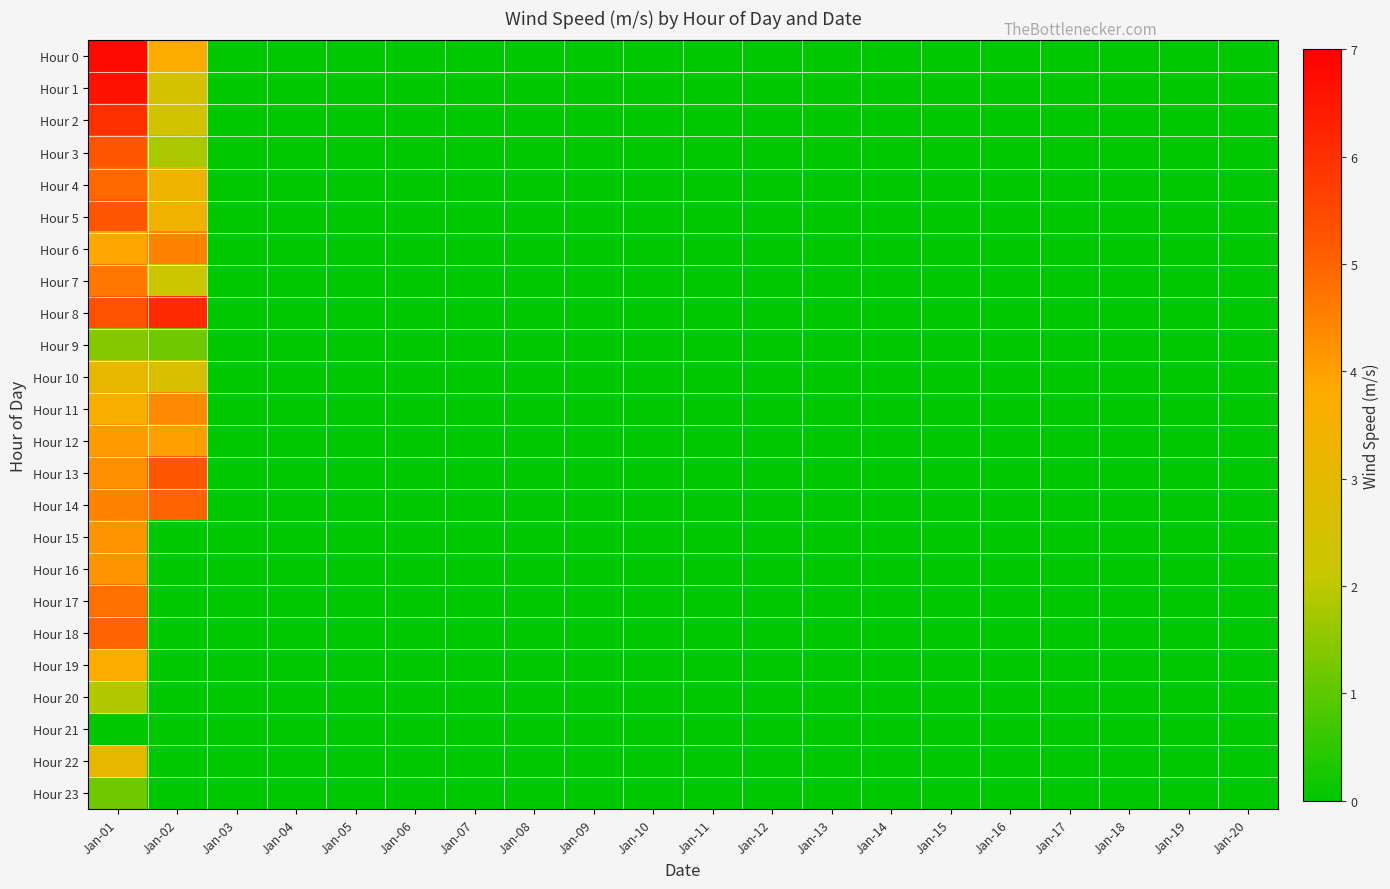

Reading left to right, extract all data points from this chart.

Hour 0: Jan-01=6.8	Jan-02=3.8	Jan-03=0.0	Jan-04=0.0	Jan-05=0.0	Jan-06=0.0	Jan-07=0.0	Jan-08=0.0	Jan-09=0.0	Jan-10=0.0	Jan-11=0.0	Jan-12=0.0	Jan-13=0.0	Jan-14=0.0	Jan-15=0.0	Jan-16=0.0	Jan-17=0.0	Jan-18=0.0	Jan-19=0.0	Jan-20=0.0
Hour 1: Jan-01=6.6	Jan-02=2.5	Jan-03=0.0	Jan-04=0.0	Jan-05=0.0	Jan-06=0.0	Jan-07=0.0	Jan-08=0.0	Jan-09=0.0	Jan-10=0.0	Jan-11=0.0	Jan-12=0.0	Jan-13=0.0	Jan-14=0.0	Jan-15=0.0	Jan-16=0.0	Jan-17=0.0	Jan-18=0.0	Jan-19=0.0	Jan-20=0.0
Hour 2: Jan-01=6.0	Jan-02=2.4	Jan-03=0.0	Jan-04=0.0	Jan-05=0.0	Jan-06=0.0	Jan-07=0.0	Jan-08=0.0	Jan-09=0.0	Jan-10=0.0	Jan-11=0.0	Jan-12=0.0	Jan-13=0.0	Jan-14=0.0	Jan-15=0.0	Jan-16=0.0	Jan-17=0.0	Jan-18=0.0	Jan-19=0.0	Jan-20=0.0
Hour 3: Jan-01=5.2	Jan-02=1.8	Jan-03=0.0	Jan-04=0.0	Jan-05=0.0	Jan-06=0.0	Jan-07=0.0	Jan-08=0.0	Jan-09=0.0	Jan-10=0.0	Jan-11=0.0	Jan-12=0.0	Jan-13=0.0	Jan-14=0.0	Jan-15=0.0	Jan-16=0.0	Jan-17=0.0	Jan-18=0.0	Jan-19=0.0	Jan-20=0.0
Hour 4: Jan-01=4.9	Jan-02=3.3	Jan-03=0.0	Jan-04=0.0	Jan-05=0.0	Jan-06=0.0	Jan-07=0.0	Jan-08=0.0	Jan-09=0.0	Jan-10=0.0	Jan-11=0.0	Jan-12=0.0	Jan-13=0.0	Jan-14=0.0	Jan-15=0.0	Jan-16=0.0	Jan-17=0.0	Jan-18=0.0	Jan-19=0.0	Jan-20=0.0
Hour 5: Jan-01=5.2	Jan-02=3.4	Jan-03=0.0	Jan-04=0.0	Jan-05=0.0	Jan-06=0.0	Jan-07=0.0	Jan-08=0.0	Jan-09=0.0	Jan-10=0.0	Jan-11=0.0	Jan-12=0.0	Jan-13=0.0	Jan-14=0.0	Jan-15=0.0	Jan-16=0.0	Jan-17=0.0	Jan-18=0.0	Jan-19=0.0	Jan-20=0.0
Hour 6: Jan-01=3.9	Jan-02=4.5	Jan-03=0.0	Jan-04=0.0	Jan-05=0.0	Jan-06=0.0	Jan-07=0.0	Jan-08=0.0	Jan-09=0.0	Jan-10=0.0	Jan-11=0.0	Jan-12=0.0	Jan-13=0.0	Jan-14=0.0	Jan-15=0.0	Jan-16=0.0	Jan-17=0.0	Jan-18=0.0	Jan-19=0.0	Jan-20=0.0
Hour 7: Jan-01=4.7	Jan-02=2.2	Jan-03=0.0	Jan-04=0.0	Jan-05=0.0	Jan-06=0.0	Jan-07=0.0	Jan-08=0.0	Jan-09=0.0	Jan-10=0.0	Jan-11=0.0	Jan-12=0.0	Jan-13=0.0	Jan-14=0.0	Jan-15=0.0	Jan-16=0.0	Jan-17=0.0	Jan-18=0.0	Jan-19=0.0	Jan-20=0.0
Hour 8: Jan-01=5.3	Jan-02=6.1	Jan-03=0.0	Jan-04=0.0	Jan-05=0.0	Jan-06=0.0	Jan-07=0.0	Jan-08=0.0	Jan-09=0.0	Jan-10=0.0	Jan-11=0.0	Jan-12=0.0	Jan-13=0.0	Jan-14=0.0	Jan-15=0.0	Jan-16=0.0	Jan-17=0.0	Jan-18=0.0	Jan-19=0.0	Jan-20=0.0
Hour 9: Jan-01=1.4	Jan-02=1.2	Jan-03=0.0	Jan-04=0.0	Jan-05=0.0	Jan-06=0.0	Jan-07=0.0	Jan-08=0.0	Jan-09=0.0	Jan-10=0.0	Jan-11=0.0	Jan-12=0.0	Jan-13=0.0	Jan-14=0.0	Jan-15=0.0	Jan-16=0.0	Jan-17=0.0	Jan-18=0.0	Jan-19=0.0	Jan-20=0.0
Hour 10: Jan-01=3.1	Jan-02=2.6	Jan-03=0.0	Jan-04=0.0	Jan-05=0.0	Jan-06=0.0	Jan-07=0.0	Jan-08=0.0	Jan-09=0.0	Jan-10=0.0	Jan-11=0.0	Jan-12=0.0	Jan-13=0.0	Jan-14=0.0	Jan-15=0.0	Jan-16=0.0	Jan-17=0.0	Jan-18=0.0	Jan-19=0.0	Jan-20=0.0
Hour 11: Jan-01=3.6	Jan-02=4.4	Jan-03=0.0	Jan-04=0.0	Jan-05=0.0	Jan-06=0.0	Jan-07=0.0	Jan-08=0.0	Jan-09=0.0	Jan-10=0.0	Jan-11=0.0	Jan-12=0.0	Jan-13=0.0	Jan-14=0.0	Jan-15=0.0	Jan-16=0.0	Jan-17=0.0	Jan-18=0.0	Jan-19=0.0	Jan-20=0.0
Hour 12: Jan-01=4.1	Jan-02=4.0	Jan-03=0.0	Jan-04=0.0	Jan-05=0.0	Jan-06=0.0	Jan-07=0.0	Jan-08=0.0	Jan-09=0.0	Jan-10=0.0	Jan-11=0.0	Jan-12=0.0	Jan-13=0.0	Jan-14=0.0	Jan-15=0.0	Jan-16=0.0	Jan-17=0.0	Jan-18=0.0	Jan-19=0.0	Jan-20=0.0
Hour 13: Jan-01=4.3	Jan-02=5.2	Jan-03=0.0	Jan-04=0.0	Jan-05=0.0	Jan-06=0.0	Jan-07=0.0	Jan-08=0.0	Jan-09=0.0	Jan-10=0.0	Jan-11=0.0	Jan-12=0.0	Jan-13=0.0	Jan-14=0.0	Jan-15=0.0	Jan-16=0.0	Jan-17=0.0	Jan-18=0.0	Jan-19=0.0	Jan-20=0.0
Hour 14: Jan-01=4.5	Jan-02=5.0	Jan-03=0.0	Jan-04=0.0	Jan-05=0.0	Jan-06=0.0	Jan-07=0.0	Jan-08=0.0	Jan-09=0.0	Jan-10=0.0	Jan-11=0.0	Jan-12=0.0	Jan-13=0.0	Jan-14=0.0	Jan-15=0.0	Jan-16=0.0	Jan-17=0.0	Jan-18=0.0	Jan-19=0.0	Jan-20=0.0
Hour 15: Jan-01=4.2	Jan-02=0.0	Jan-03=0.0	Jan-04=0.0	Jan-05=0.0	Jan-06=0.0	Jan-07=0.0	Jan-08=0.0	Jan-09=0.0	Jan-10=0.0	Jan-11=0.0	Jan-12=0.0	Jan-13=0.0	Jan-14=0.0	Jan-15=0.0	Jan-16=0.0	Jan-17=0.0	Jan-18=0.0	Jan-19=0.0	Jan-20=0.0
Hour 16: Jan-01=4.2	Jan-02=0.0	Jan-03=0.0	Jan-04=0.0	Jan-05=0.0	Jan-06=0.0	Jan-07=0.0	Jan-08=0.0	Jan-09=0.0	Jan-10=0.0	Jan-11=0.0	Jan-12=0.0	Jan-13=0.0	Jan-14=0.0	Jan-15=0.0	Jan-16=0.0	Jan-17=0.0	Jan-18=0.0	Jan-19=0.0	Jan-20=0.0
Hour 17: Jan-01=4.8	Jan-02=0.0	Jan-03=0.0	Jan-04=0.0	Jan-05=0.0	Jan-06=0.0	Jan-07=0.0	Jan-08=0.0	Jan-09=0.0	Jan-10=0.0	Jan-11=0.0	Jan-12=0.0	Jan-13=0.0	Jan-14=0.0	Jan-15=0.0	Jan-16=0.0	Jan-17=0.0	Jan-18=0.0	Jan-19=0.0	Jan-20=0.0
Hour 18: Jan-01=5.0	Jan-02=0.0	Jan-03=0.0	Jan-04=0.0	Jan-05=0.0	Jan-06=0.0	Jan-07=0.0	Jan-08=0.0	Jan-09=0.0	Jan-10=0.0	Jan-11=0.0	Jan-12=0.0	Jan-13=0.0	Jan-14=0.0	Jan-15=0.0	Jan-16=0.0	Jan-17=0.0	Jan-18=0.0	Jan-19=0.0	Jan-20=0.0
Hour 19: Jan-01=3.8	Jan-02=0.0	Jan-03=0.0	Jan-04=0.0	Jan-05=0.0	Jan-06=0.0	Jan-07=0.0	Jan-08=0.0	Jan-09=0.0	Jan-10=0.0	Jan-11=0.0	Jan-12=0.0	Jan-13=0.0	Jan-14=0.0	Jan-15=0.0	Jan-16=0.0	Jan-17=0.0	Jan-18=0.0	Jan-19=0.0	Jan-20=0.0
Hour 20: Jan-01=1.9	Jan-02=0.0	Jan-03=0.0	Jan-04=0.0	Jan-05=0.0	Jan-06=0.0	Jan-07=0.0	Jan-08=0.0	Jan-09=0.0	Jan-10=0.0	Jan-11=0.0	Jan-12=0.0	Jan-13=0.0	Jan-14=0.0	Jan-15=0.0	Jan-16=0.0	Jan-17=0.0	Jan-18=0.0	Jan-19=0.0	Jan-20=0.0
Hour 21: Jan-01=0.0	Jan-02=0.0	Jan-03=0.0	Jan-04=0.0	Jan-05=0.0	Jan-06=0.0	Jan-07=0.0	Jan-08=0.0	Jan-09=0.0	Jan-10=0.0	Jan-11=0.0	Jan-12=0.0	Jan-13=0.0	Jan-14=0.0	Jan-15=0.0	Jan-16=0.0	Jan-17=0.0	Jan-18=0.0	Jan-19=0.0	Jan-20=0.0
Hour 22: Jan-01=3.1	Jan-02=0.0	Jan-03=0.0	Jan-04=0.0	Jan-05=0.0	Jan-06=0.0	Jan-07=0.0	Jan-08=0.0	Jan-09=0.0	Jan-10=0.0	Jan-11=0.0	Jan-12=0.0	Jan-13=0.0	Jan-14=0.0	Jan-15=0.0	Jan-16=0.0	Jan-17=0.0	Jan-18=0.0	Jan-19=0.0	Jan-20=0.0
Hour 23: Jan-01=1.2	Jan-02=0.0	Jan-03=0.0	Jan-04=0.0	Jan-05=0.0	Jan-06=0.0	Jan-07=0.0	Jan-08=0.0	Jan-09=0.0	Jan-10=0.0	Jan-11=0.0	Jan-12=0.0	Jan-13=0.0	Jan-14=0.0	Jan-15=0.0	Jan-16=0.0	Jan-17=0.0	Jan-18=0.0	Jan-19=0.0	Jan-20=0.0